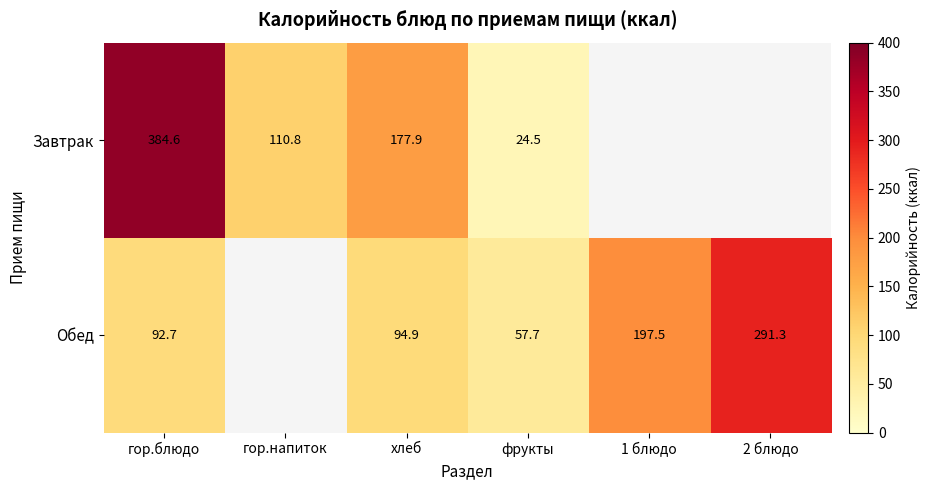

The Обед series shows 291.3 at 2 блюдо. True or false?

True